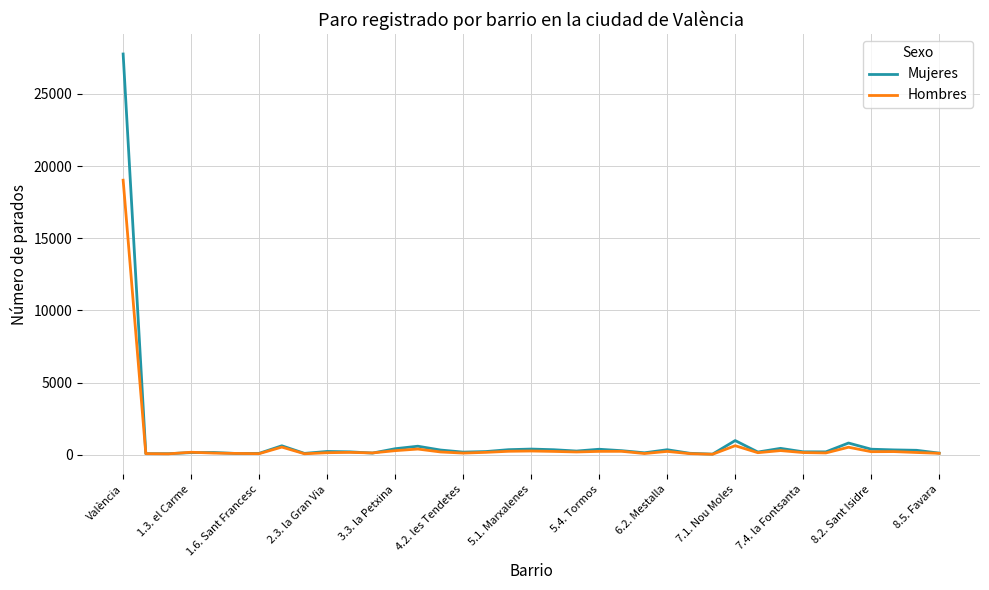

What is the highest value of the Hombres series?

19021